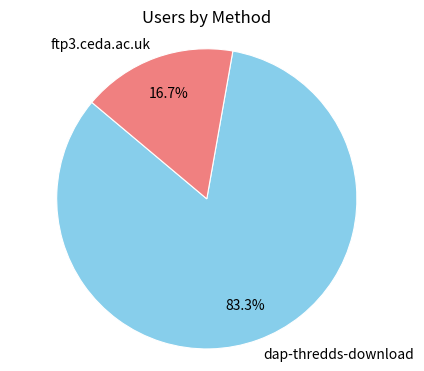

Do ftp3.ceda.ac.uk and dap-thredds-download together represent more than half of the pie?

Yes